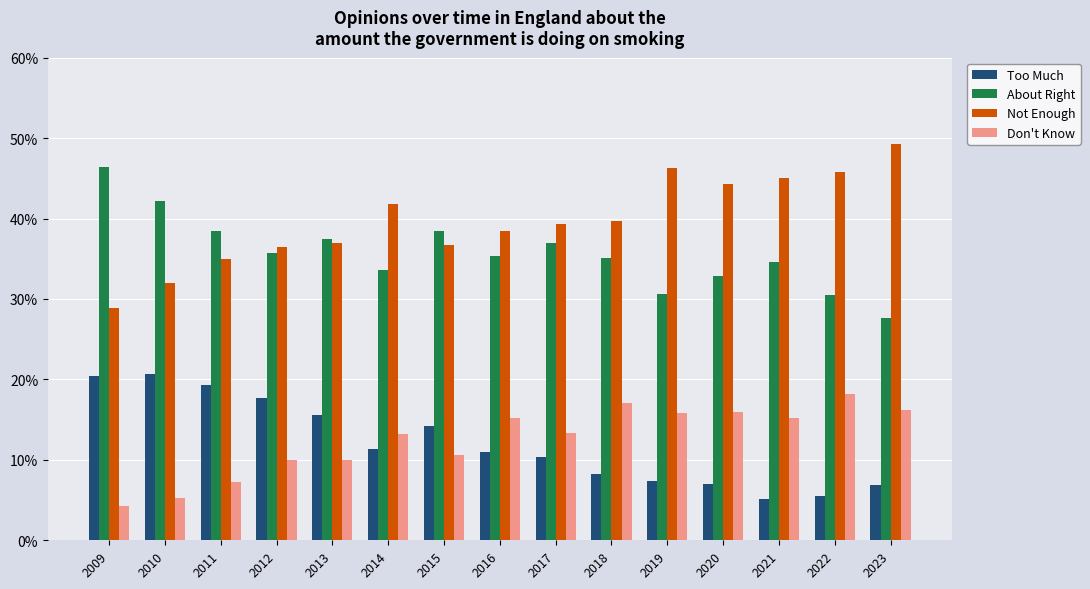

Reading left to right, extract all data points from this chart.

Too Much: 0.2	0.2	0.2	0.2	0.2	0.1	0.1	0.1	0.1	0.1	0.1	0.1	0.1	0.1	0.1
About Right: 0.5	0.4	0.4	0.4	0.4	0.3	0.4	0.4	0.4	0.4	0.3	0.3	0.3	0.3	0.3
Not Enough: 0.3	0.3	0.3	0.4	0.4	0.4	0.4	0.4	0.4	0.4	0.5	0.4	0.5	0.5	0.5
Don't Know: 0.0	0.1	0.1	0.1	0.1	0.1	0.1	0.2	0.1	0.2	0.2	0.2	0.2	0.2	0.2